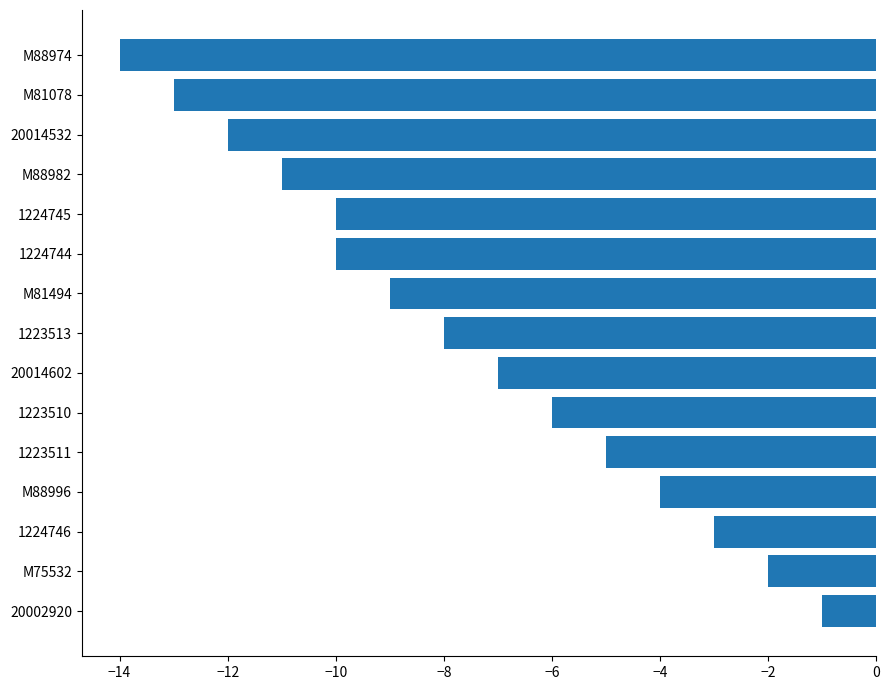

What is the sum of all values?

-115